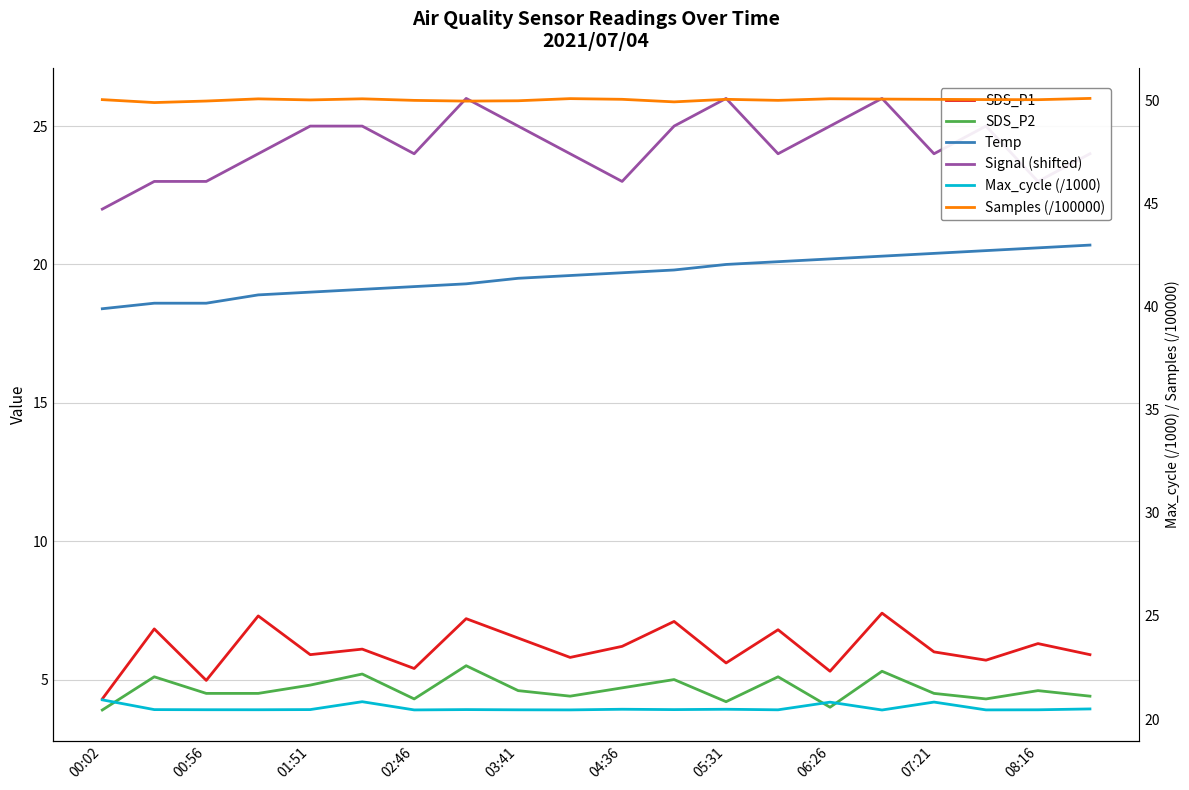

How many series are shown in this chart?

6